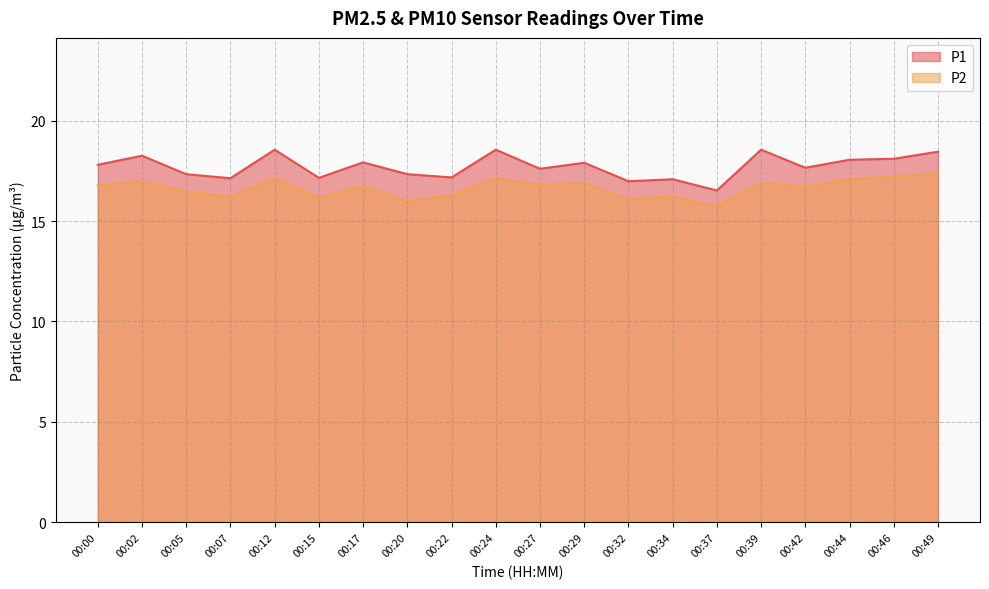

What are all the series names shown in the legend?

P1, P2